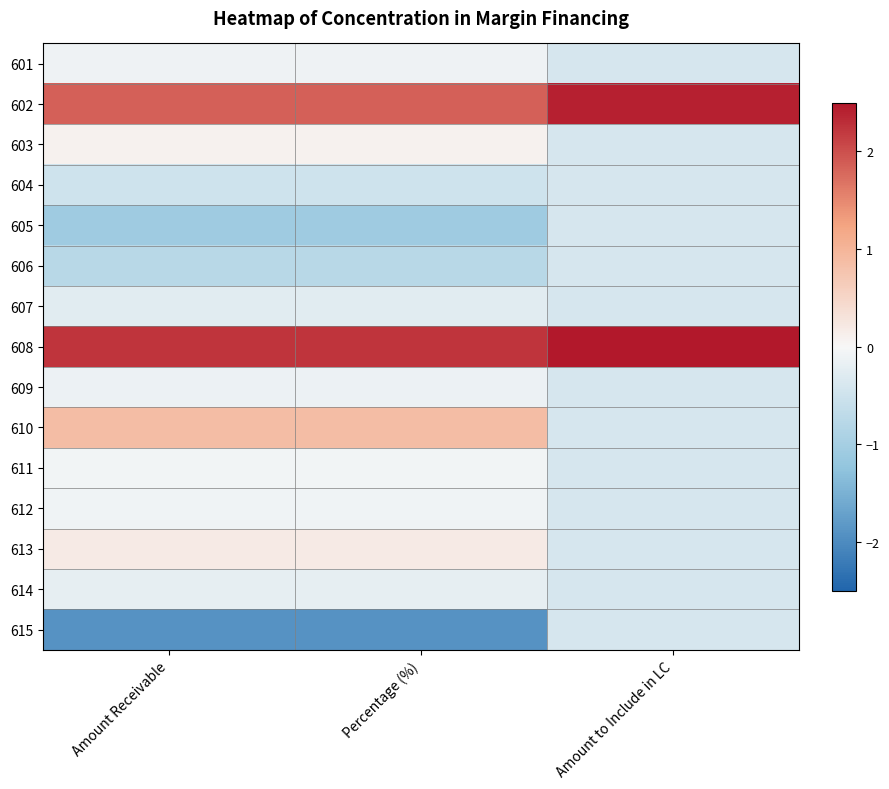

What is the minimum value shown in the chart?

-1.9